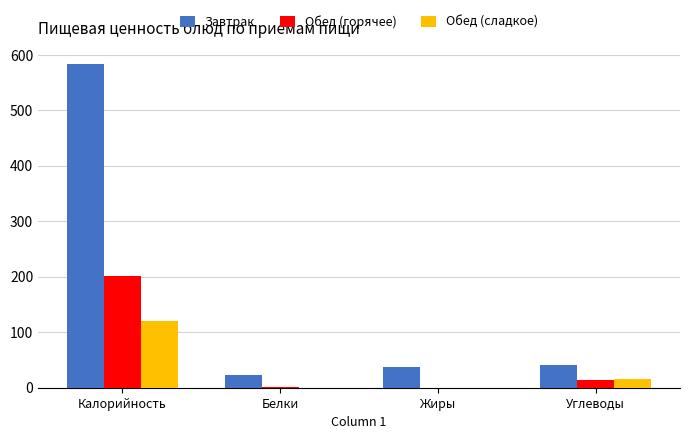

Between Белки and Жиры, which series saw the biggest shift?

Завтрак